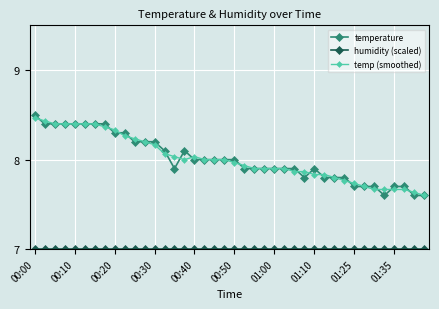

Which series has the largest range (max minus min)?

temperature